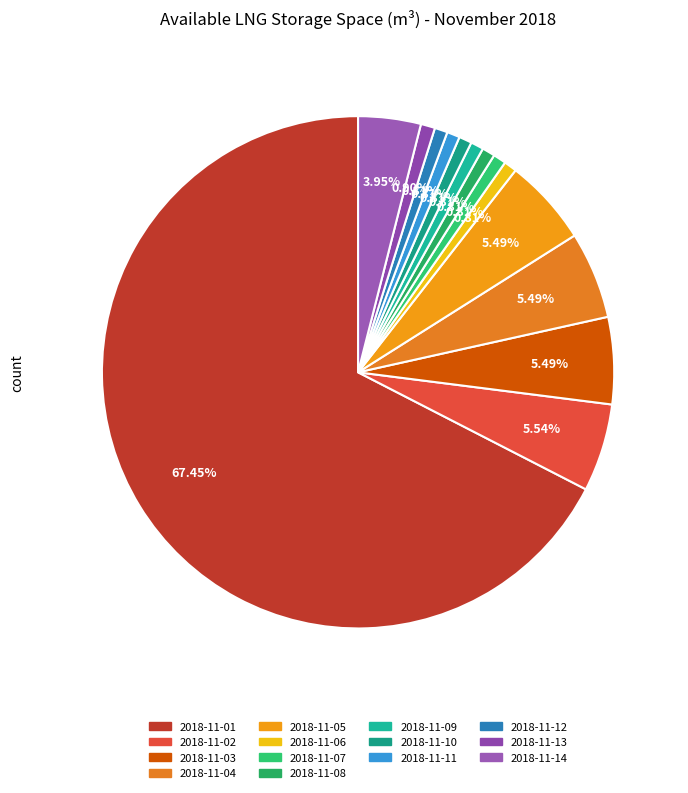

Which slice is the smallest?

2018-11-06